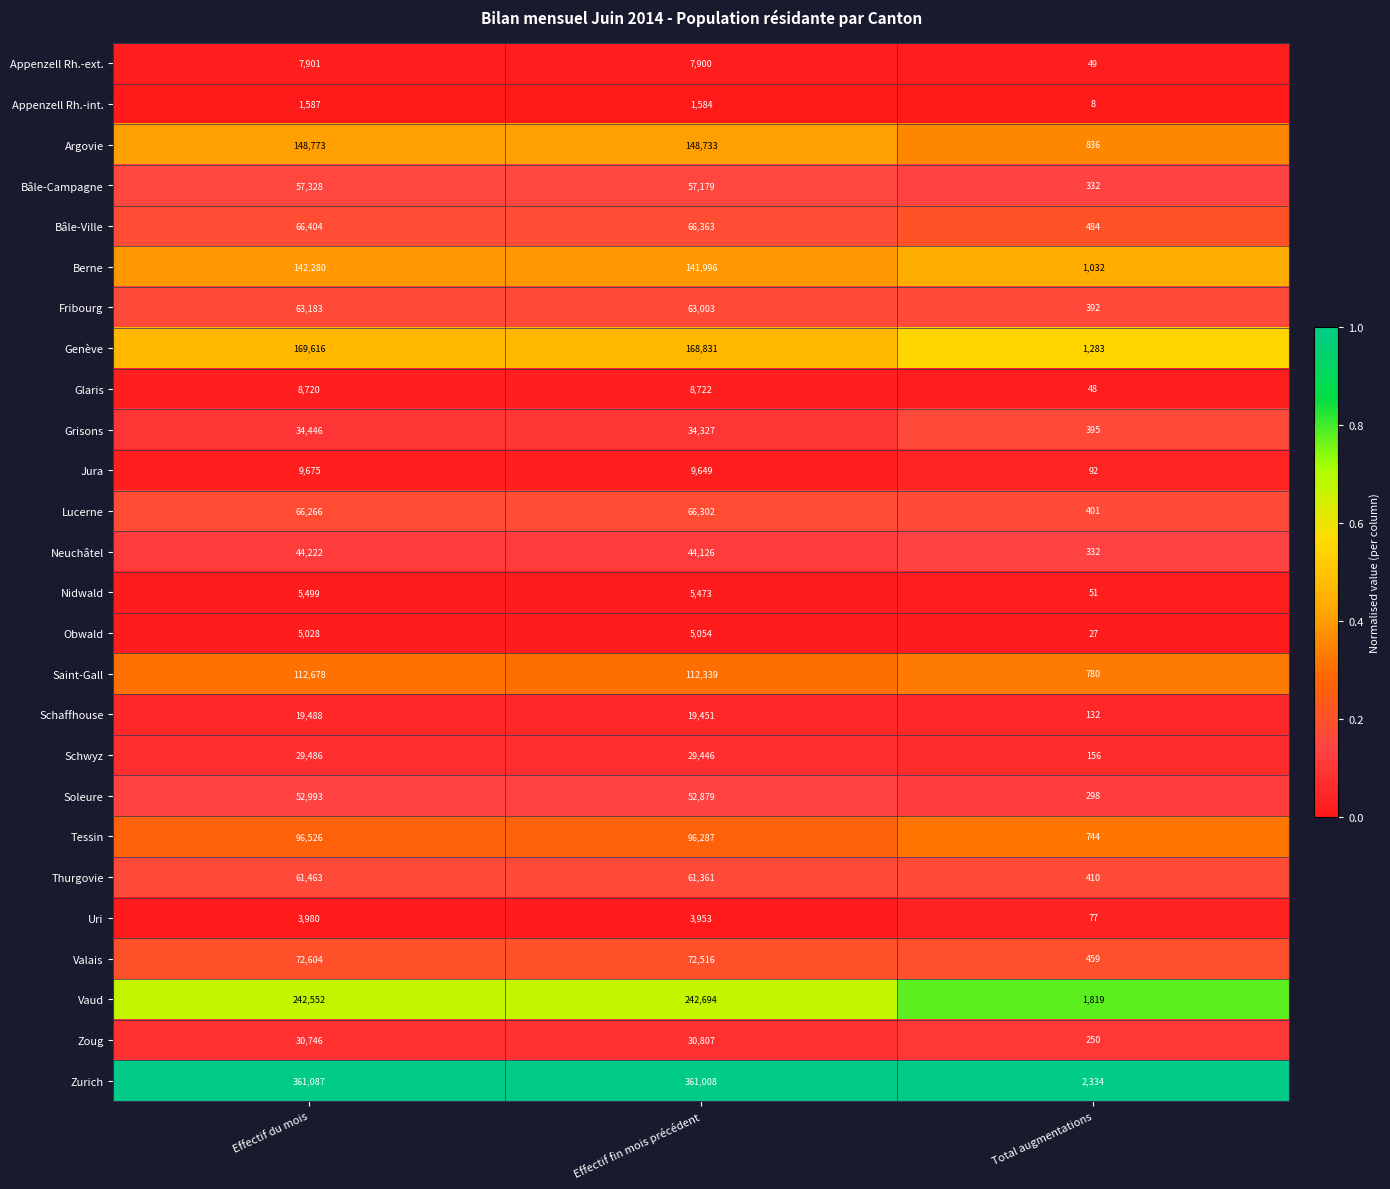

The Vaud series shows 397257 at Effectif fin mois précédent. True or false?

False